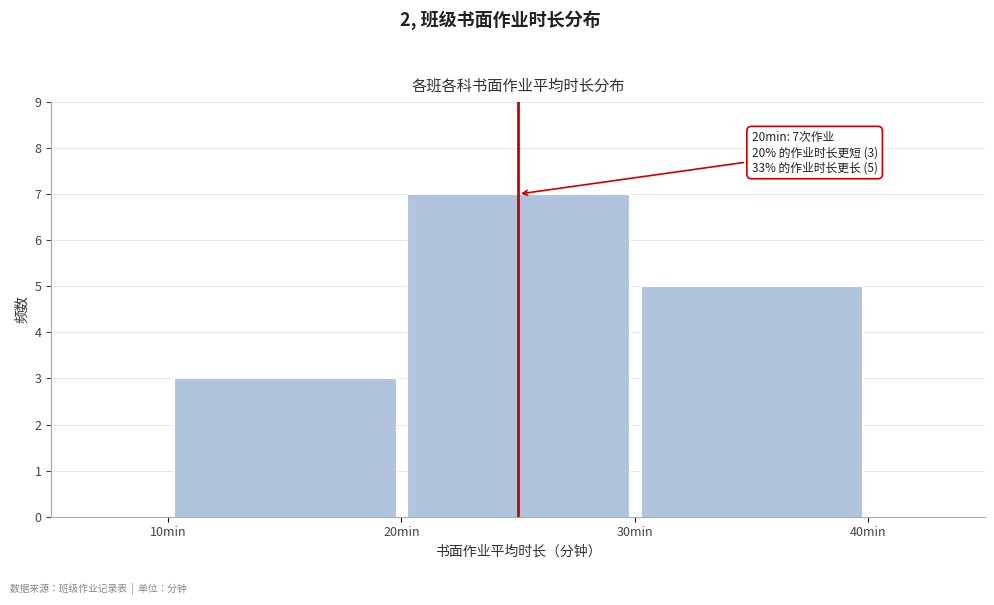

Which range on the x-axis has the tallest bar?

20 to 30